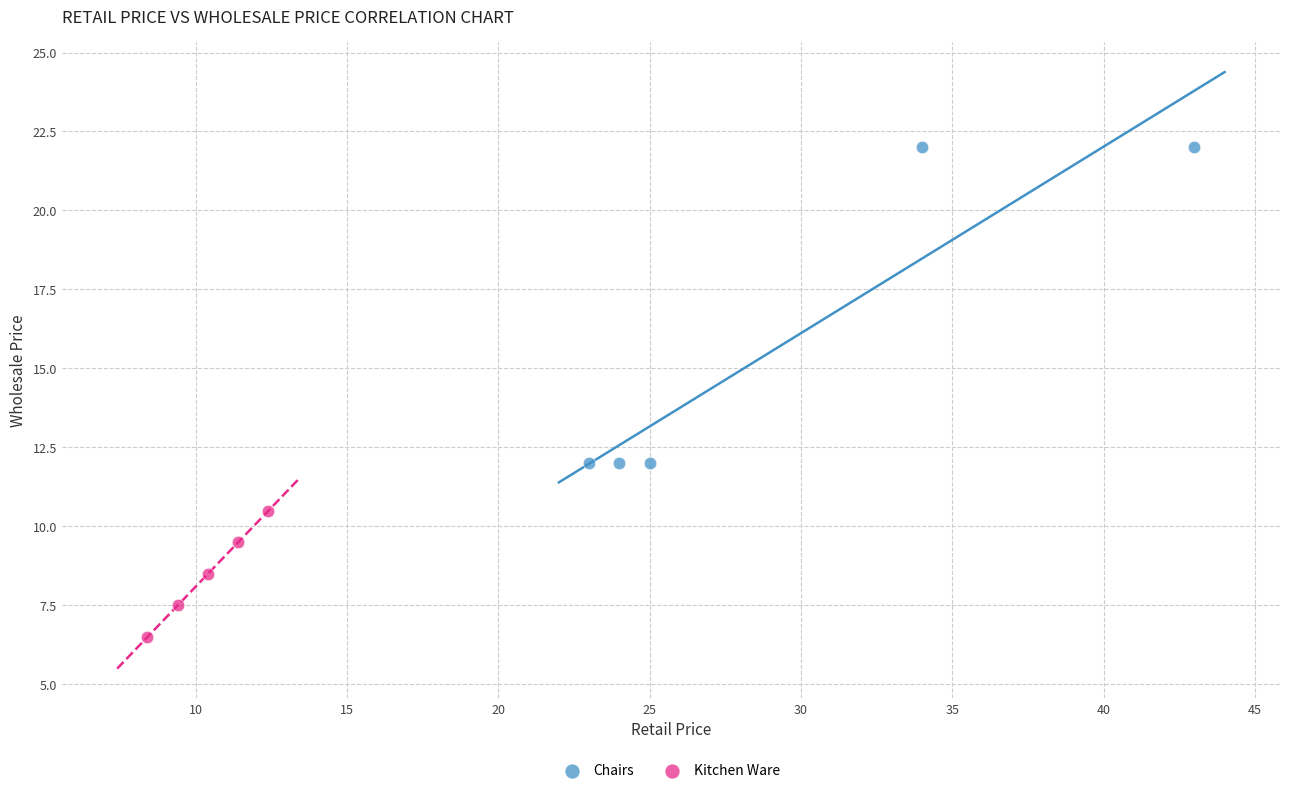

Which series contains the lowest Y value?

Kitchen Ware